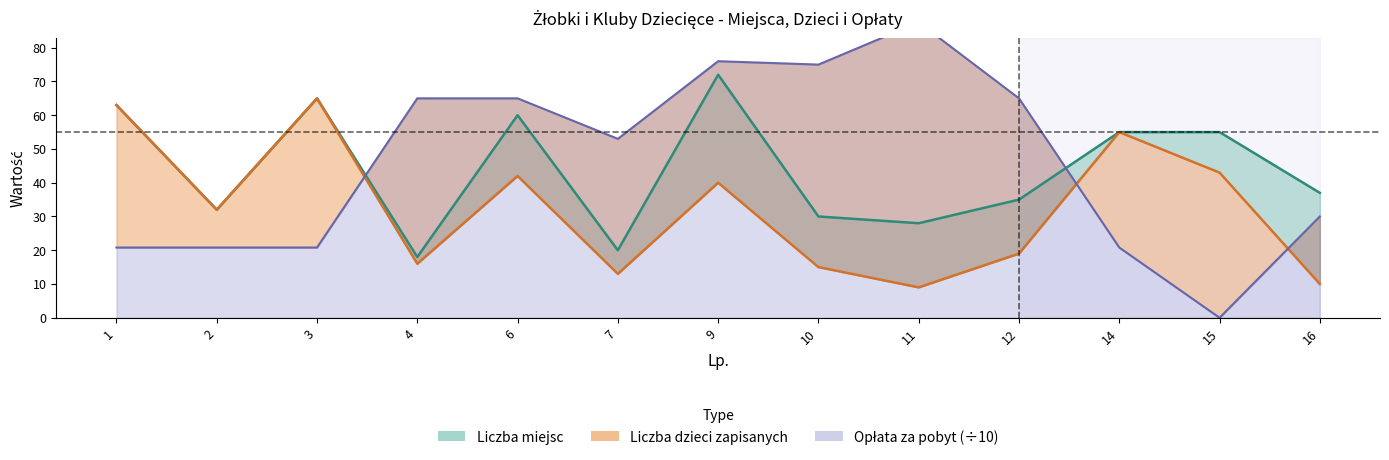

How many intersections are there between Opłata za pobyt - miesięczna and Liczba dzieci zapisanych?

3